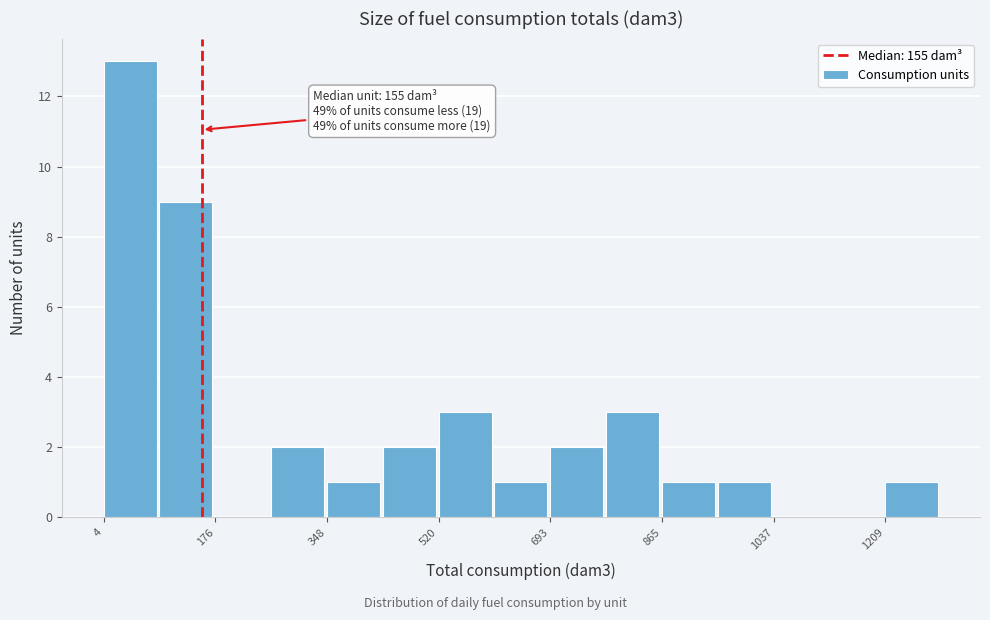

Which range on the x-axis has the tallest bar?

0 to 80